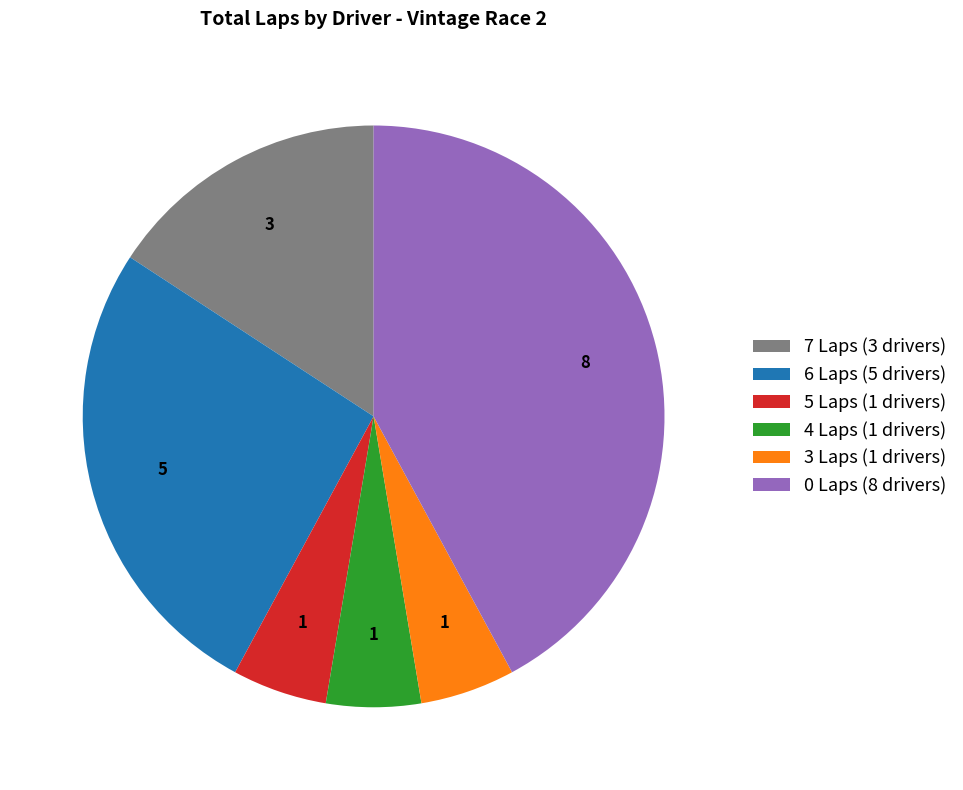

True or false: 0 Laps (8 drivers) accounts for 42% of the total.

True